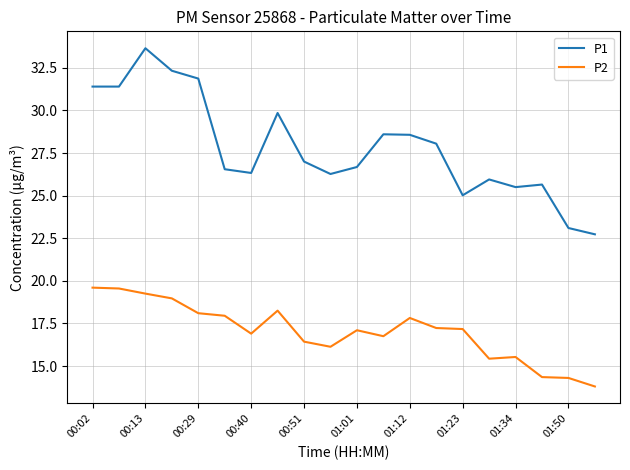

What is the lowest value of the P1 series?

22.7